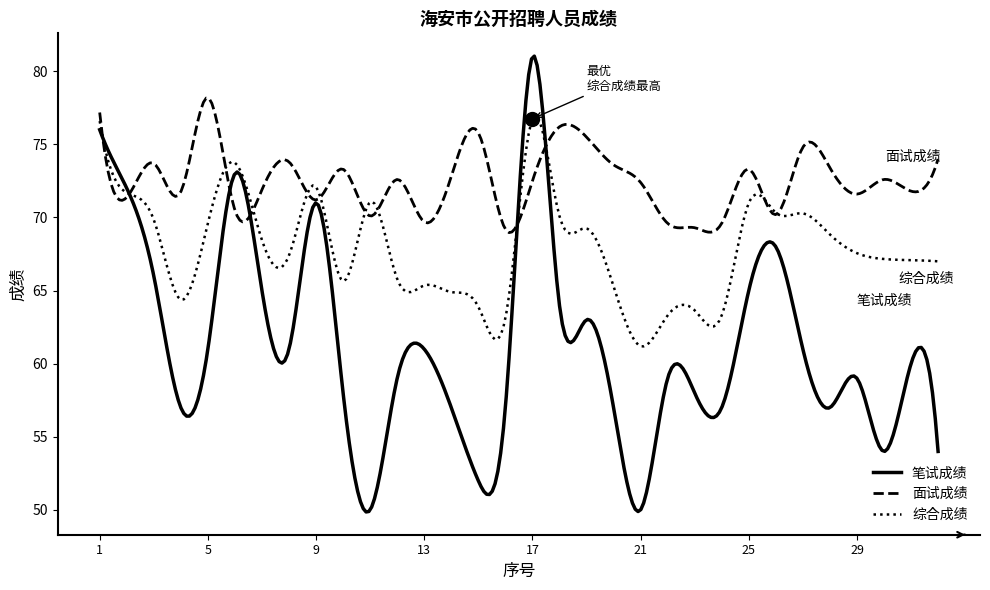

Which series has the largest range (max minus min)?

笔试成绩